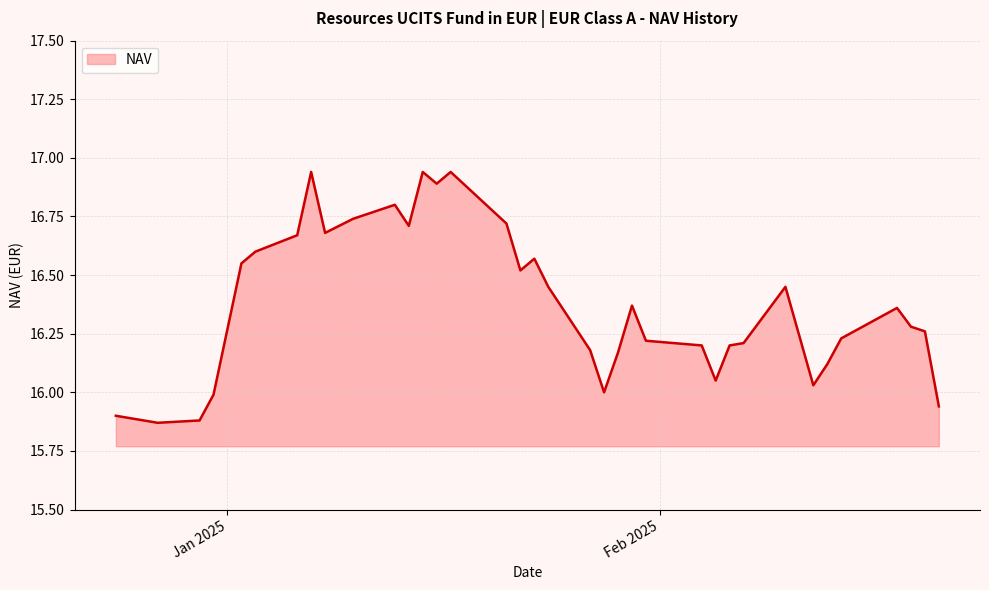

What is the difference between the second highest and minimum values?

1.1